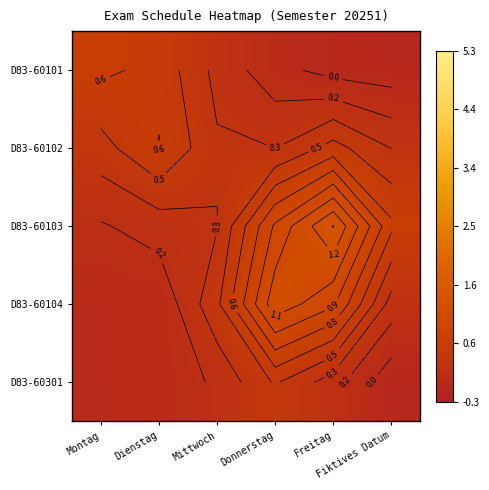

What is the difference between the highest and lowest values at Mittwoch?

0.2